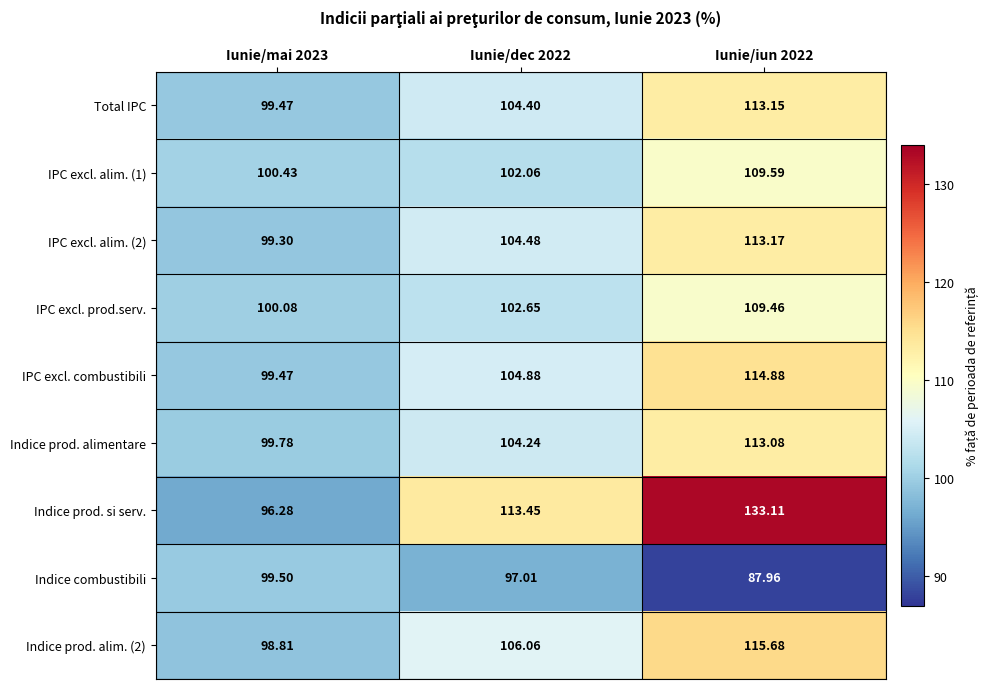

Between Iunie/mai 2023 and Iunie/dec 2022, which series saw the biggest shift?

Indice prod. si serv.